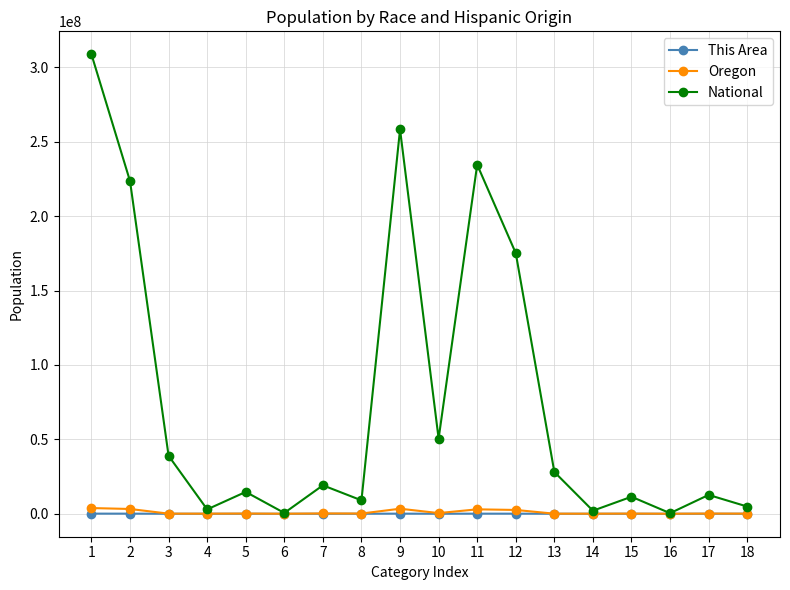

What is the difference between the This Area values at 15 and 2?

61679